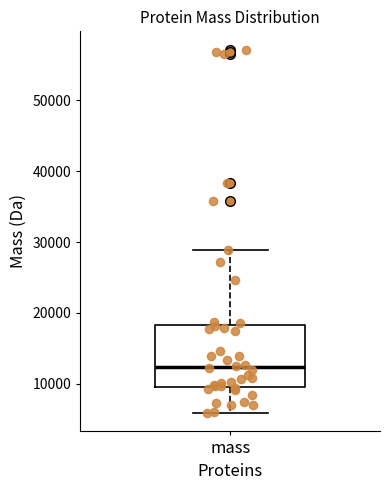

Transcribe this box plot: give where the median line is, the range the box spans, and where the two whiskers end, as read against the y-axis. The values are not printed on the chart, so give them approximately, as read against the axis.

median 12000, box 10000 to 18000, whiskers 6000 to 29000